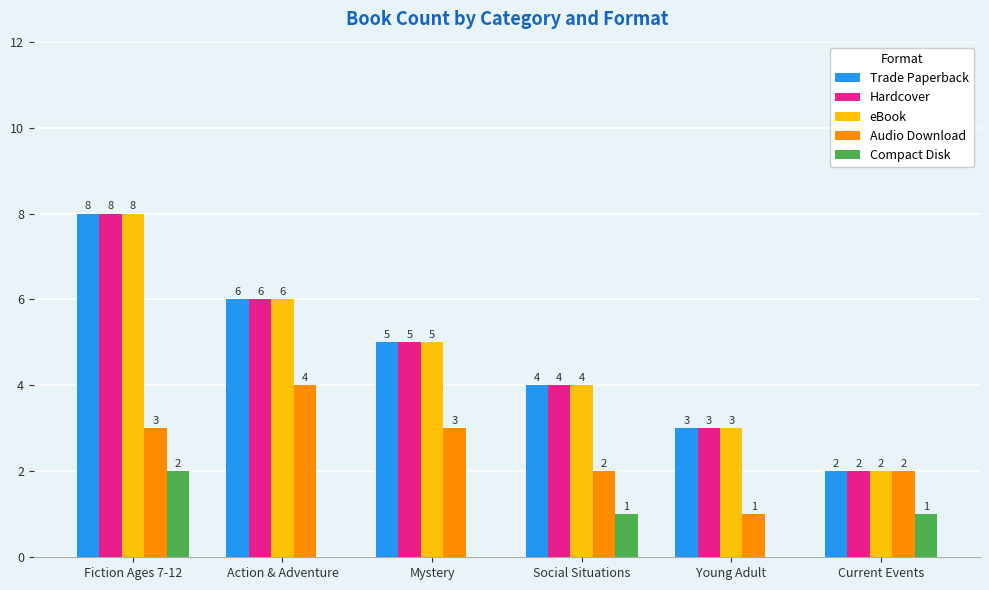

What is the difference between the Hardcover values at Action & Adventure and Fiction Ages 7-12?

2